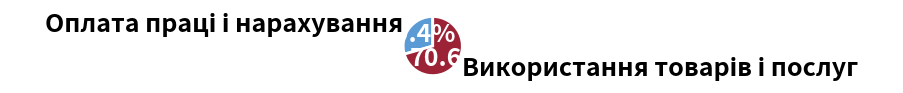

How many slices are in this pie chart?

2